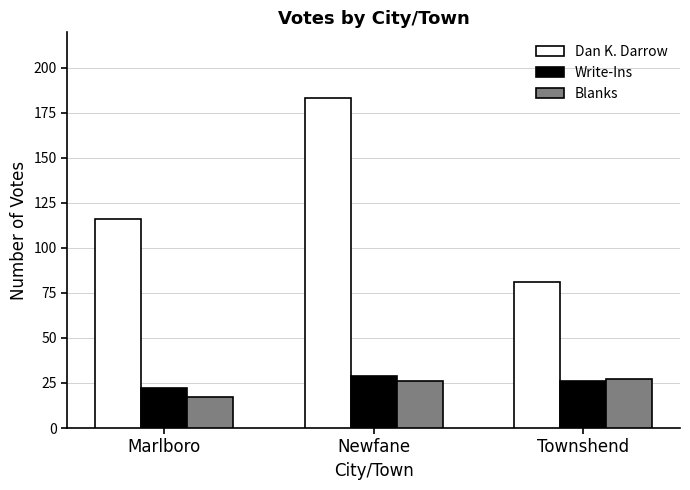

What is the difference between the highest and lowest values at Townshend?

55